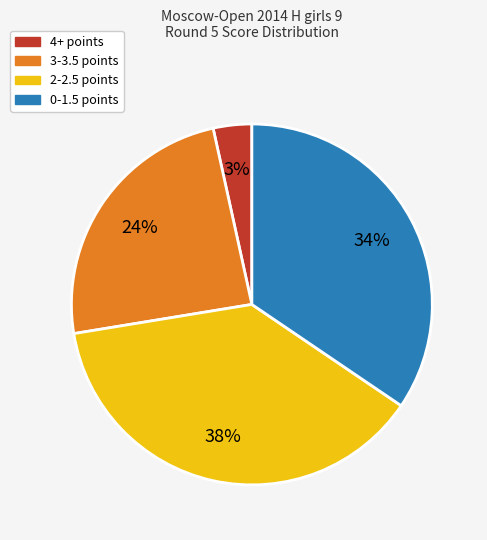

To the nearest percent, what is the average slice percentage?

25%